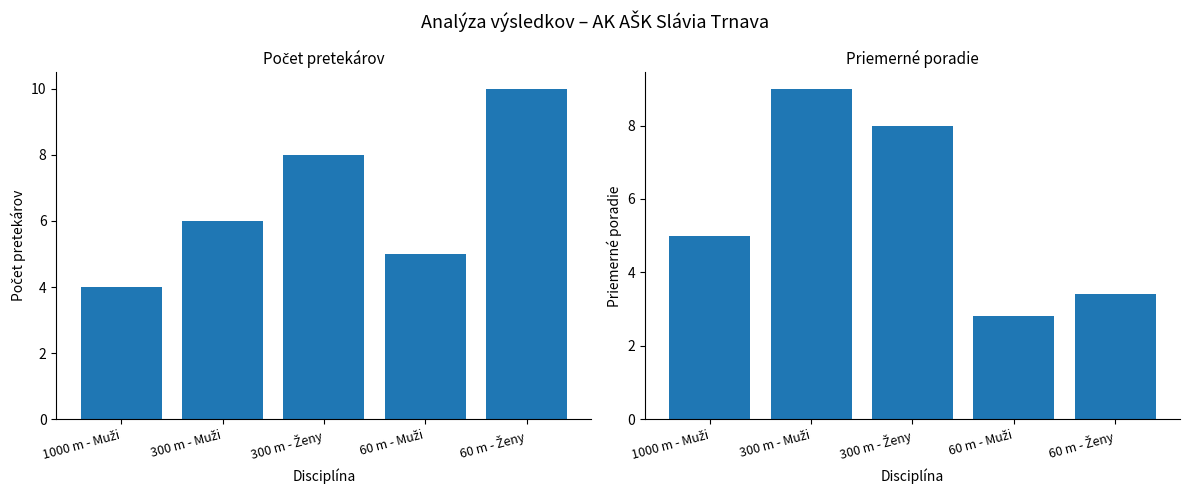

Reading right to left, list all the values displayed in this chart.

Počet pretekárov: 10.0	5.0	8.0	6.0	4.0
Priemerné poradie: 3.4	2.8	8.0	9.0	5.0